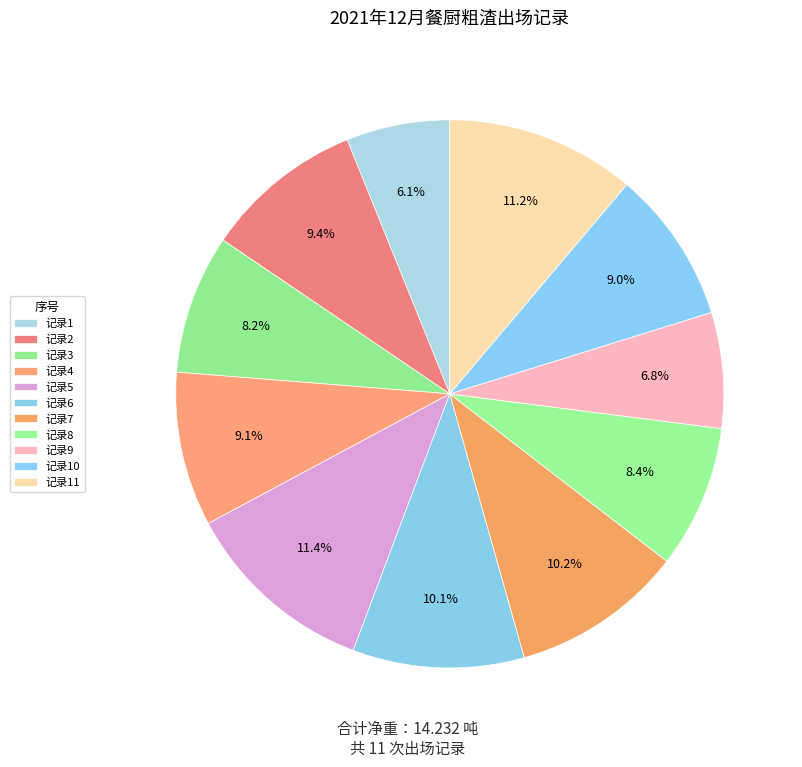

To the nearest percent, what is the difference between the largest and smallest slice percentages?

5%